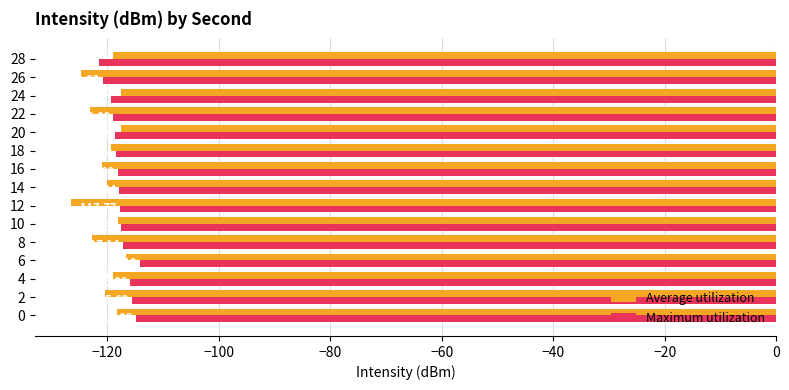

What is the sum of the Maximum utilization values at 28 and 24?

-240.9